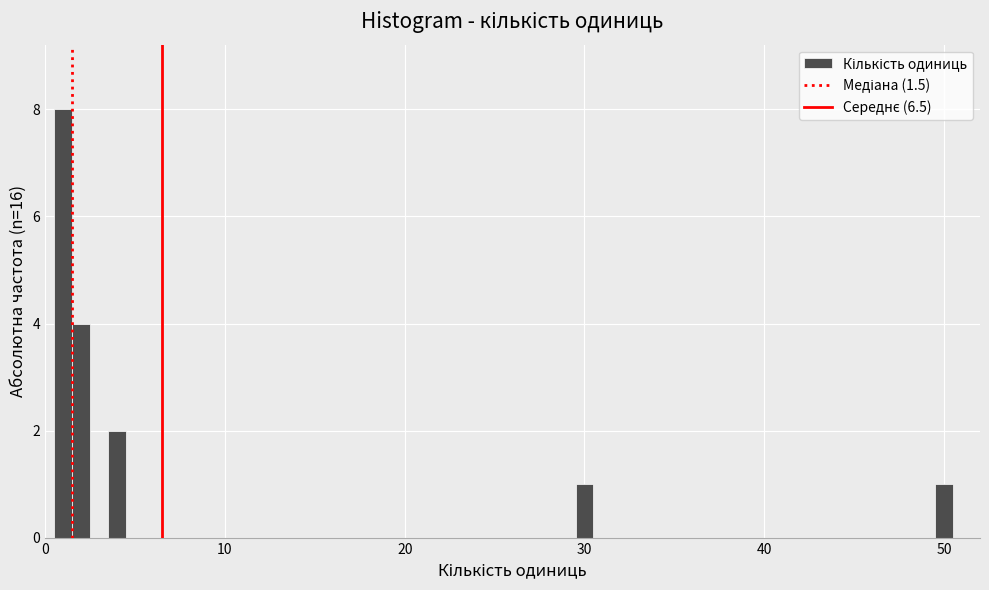

Around what value on the x-axis is the tallest bar? Give the approximate position of its centre, as read against the axis.

1